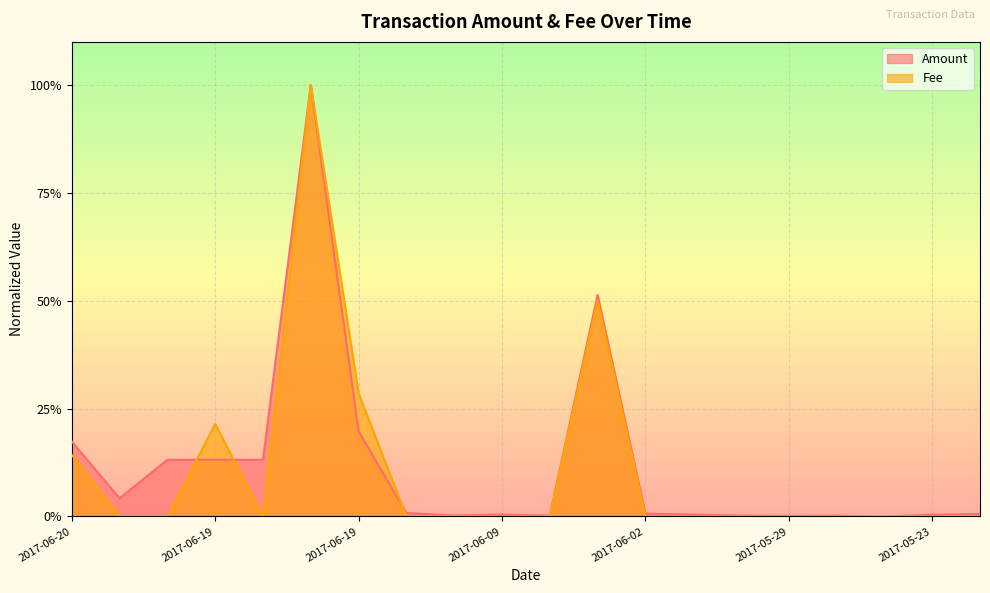

Between 2017-06-20 and 2017-06-05, which series saw the biggest shift?

Fee